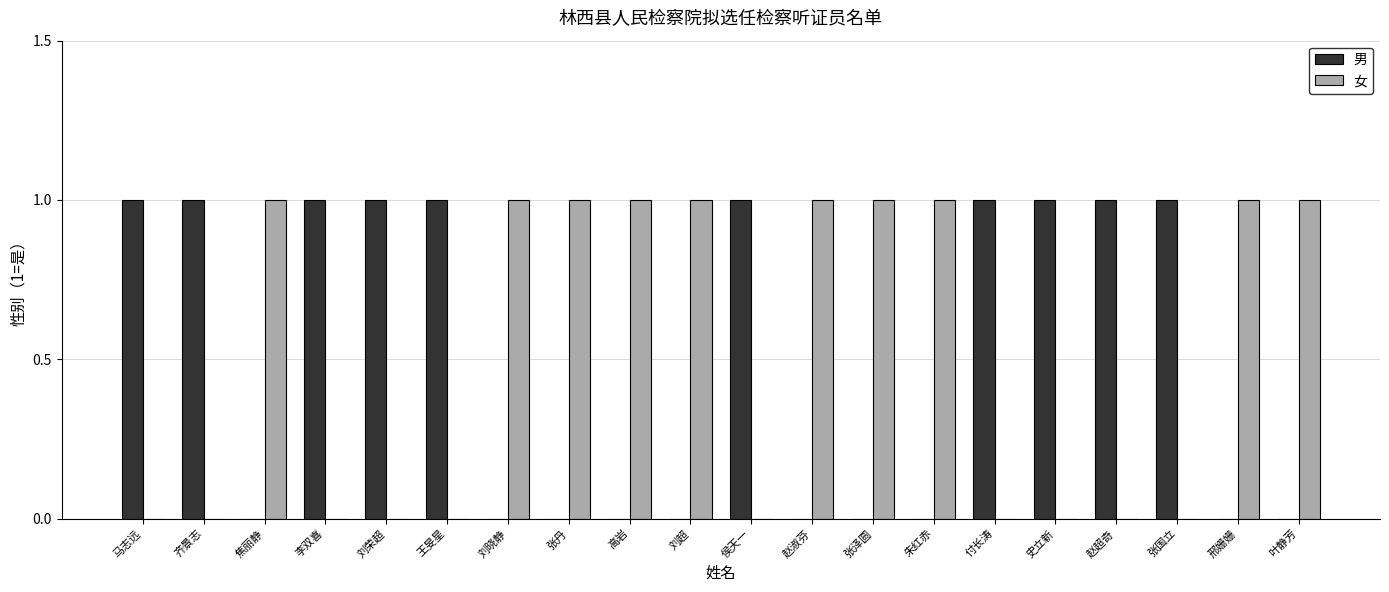

What is the sum of all 女 values?

10